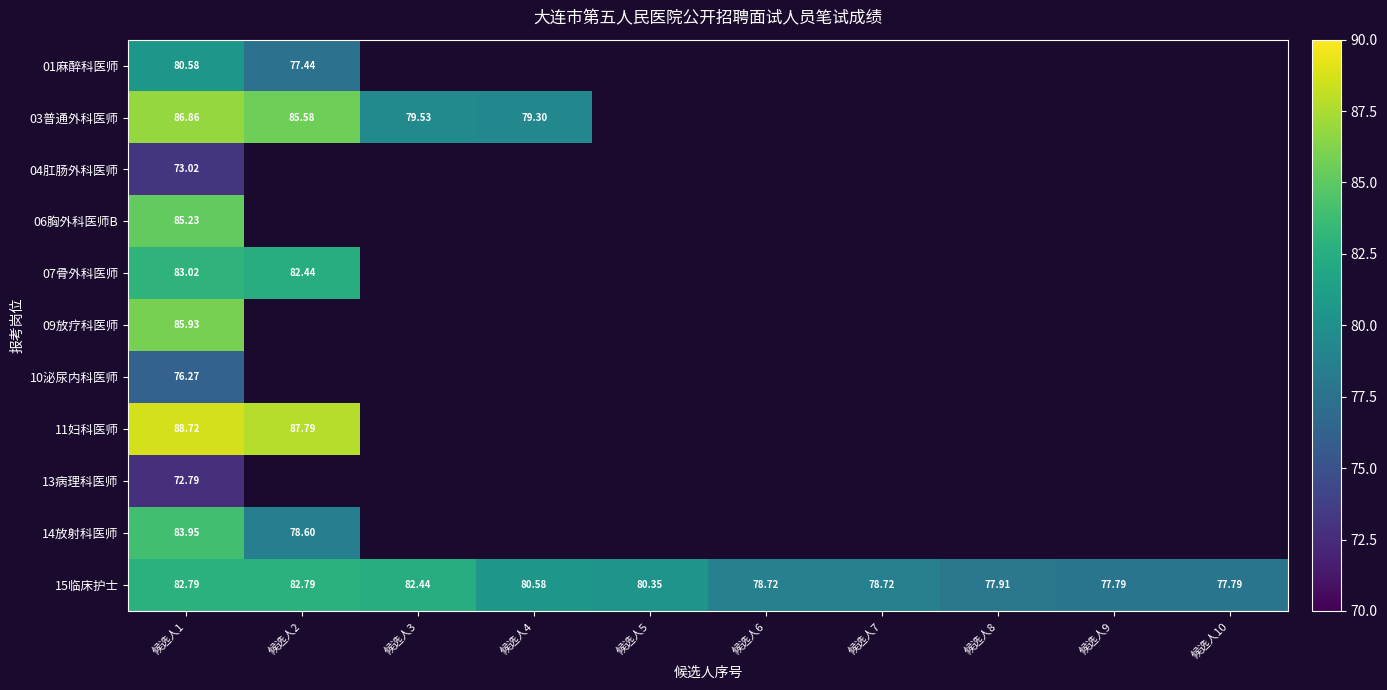

Between 候选人8 and 候选人7, which is larger?

候选人7